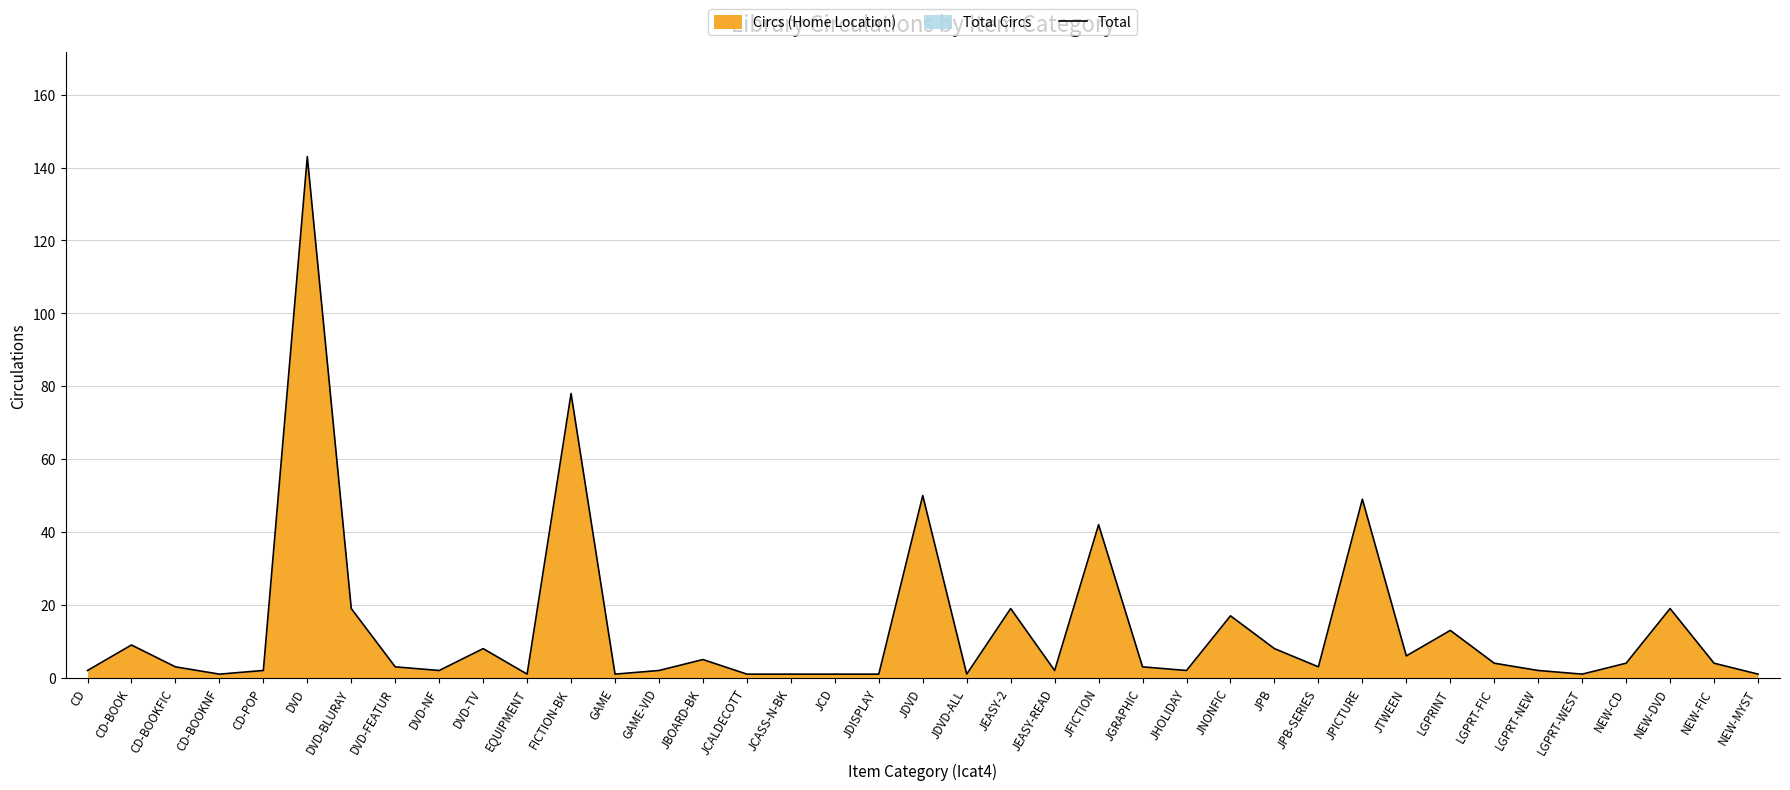

How many points are lower than both their immediate neighbors (excluding endpoints)?

10